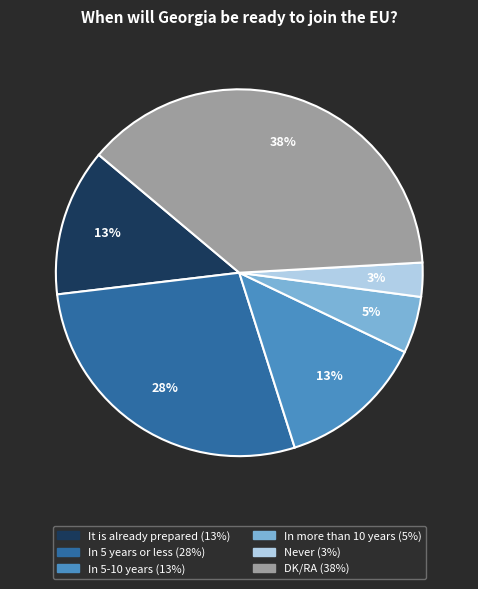

Which slice is the largest?

DK/RA